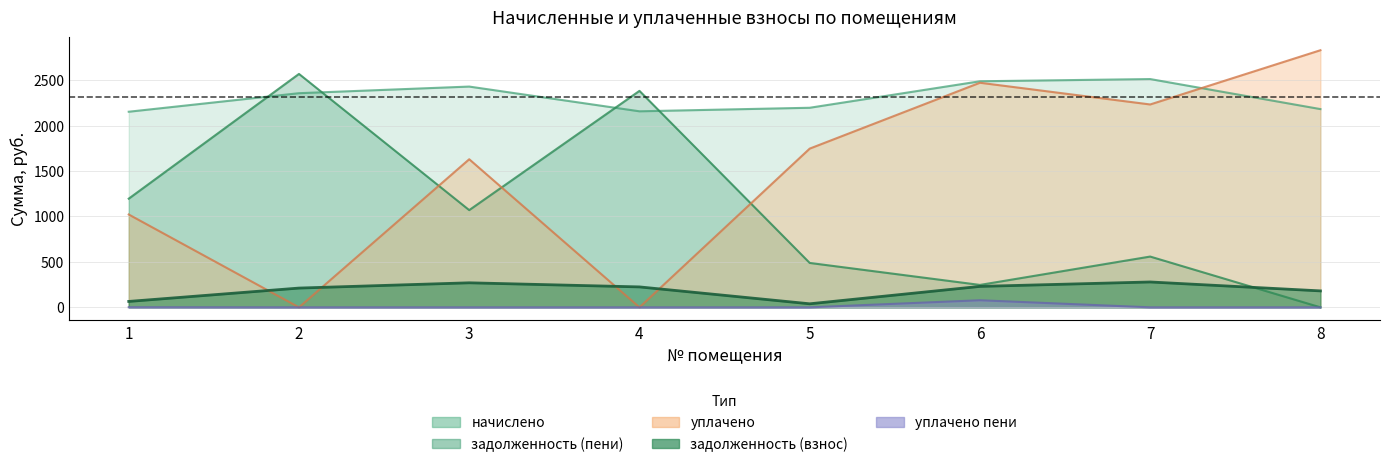

What is the highest value of the задолженность (взнос) series?

279.2